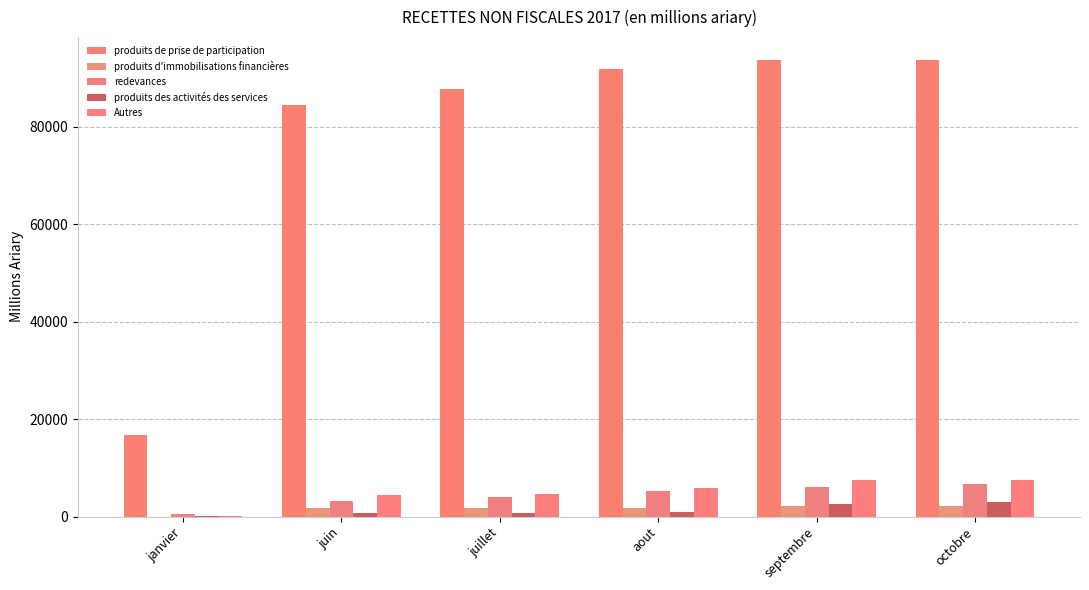

How many values in produits d'immobilisations financières are above zero?

5